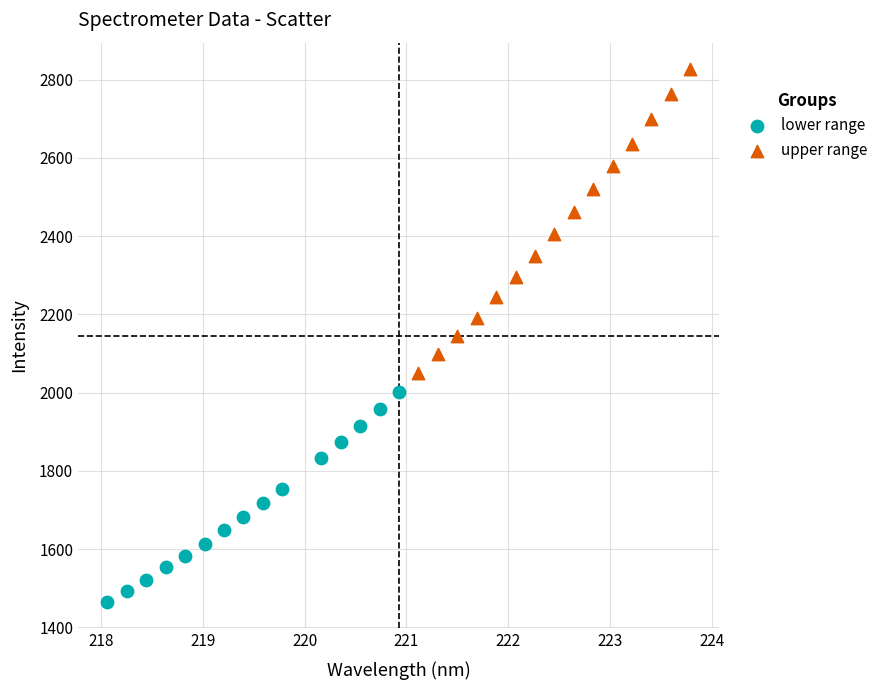

Which series reaches the maximum Y coordinate?

upper range